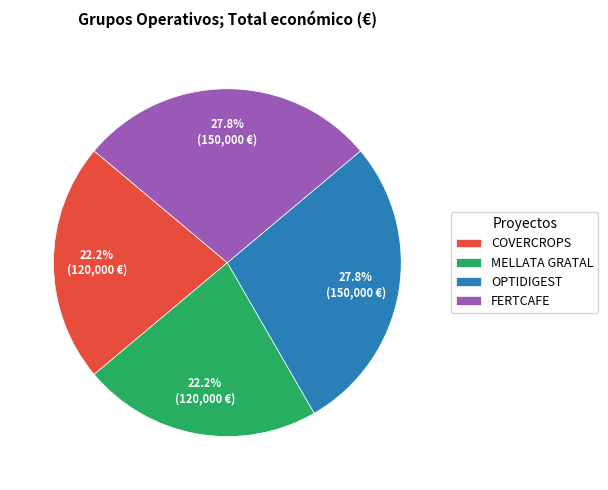

Combined, what portion of the pie is FERTCAFE and MELLATA GRATAL?

50.0%